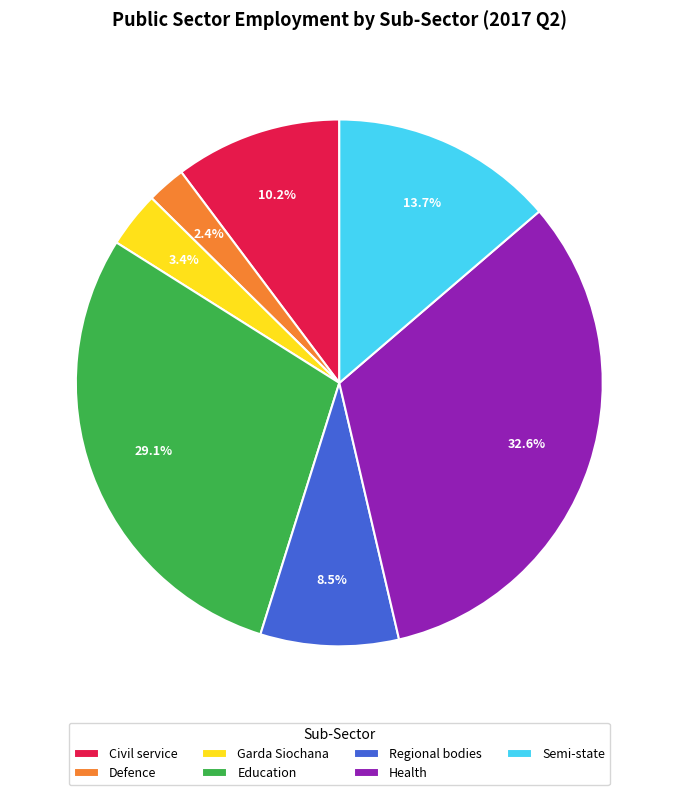

The Defence slice represents 2% of the pie. True or false?

True